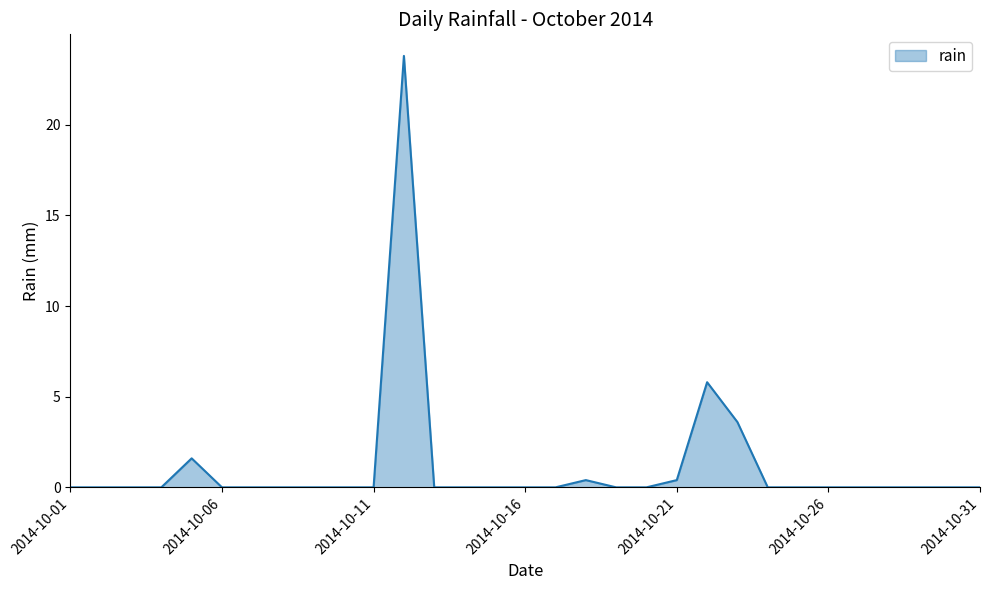

Reading left to right, list all the values displayed in this chart.

0.0	0.0	0.0	0.0	1.6	0.0	0.0	0.0	0.0	0.0	0.0	23.8	0.0	0.0	0.0	0.0	0.0	0.4	0.0	0.0	0.4	5.8	3.6	0.0	0.0	0.0	0.0	0.0	0.0	0.0	0.0